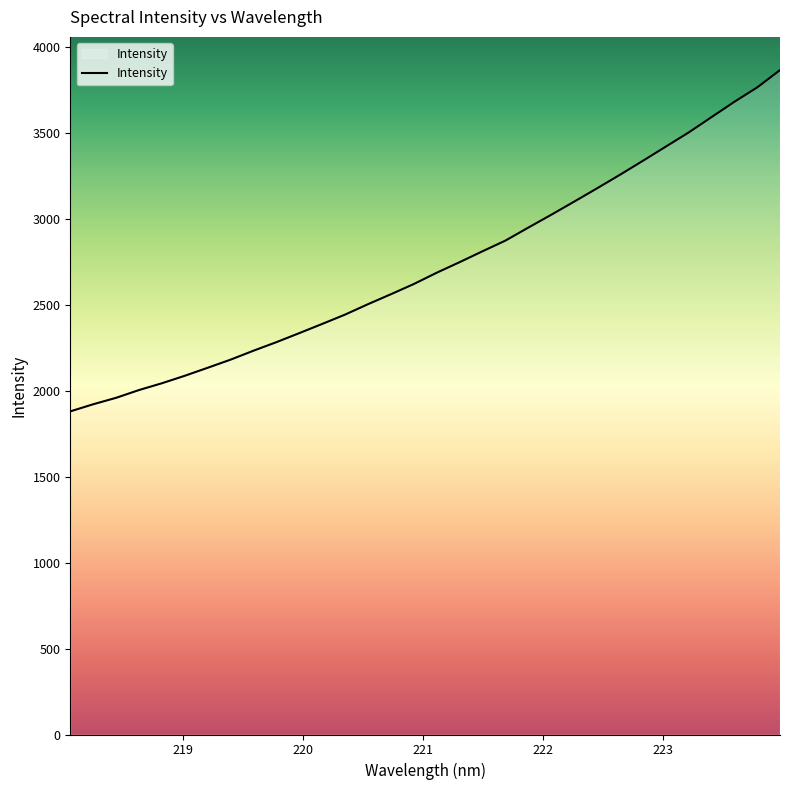

What is the minimum value shown in the chart?

1880.3